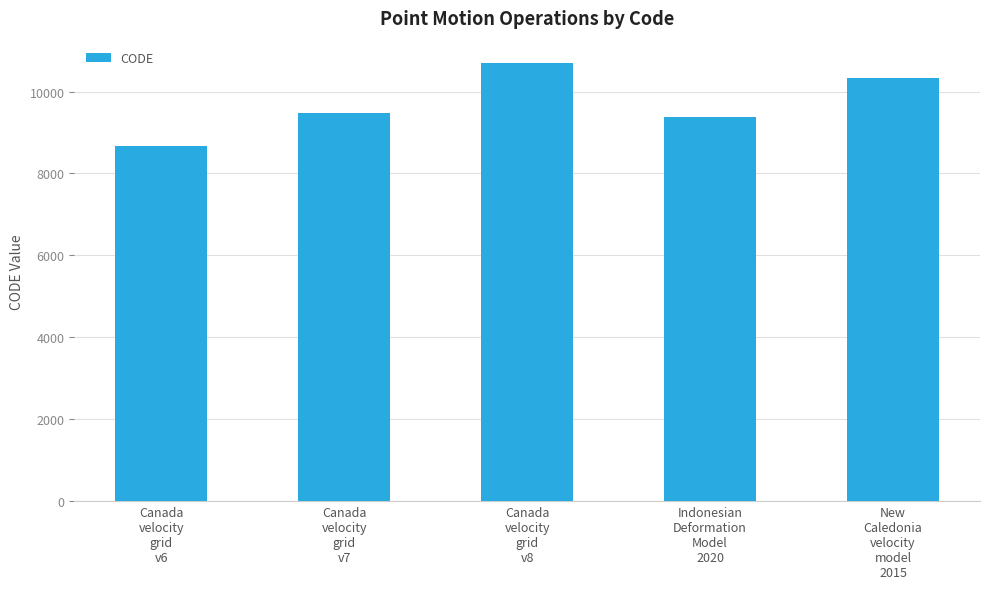

At which label is the value closest to 9691?

Canada
velocity
grid
v7